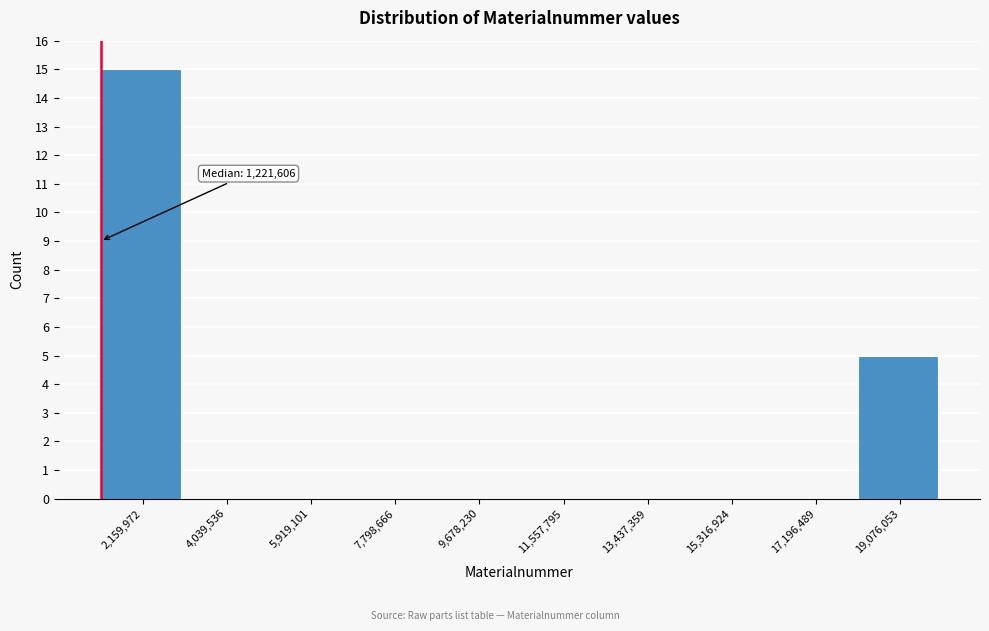

Which range on the x-axis has the tallest bar?

1200000 to 3000000